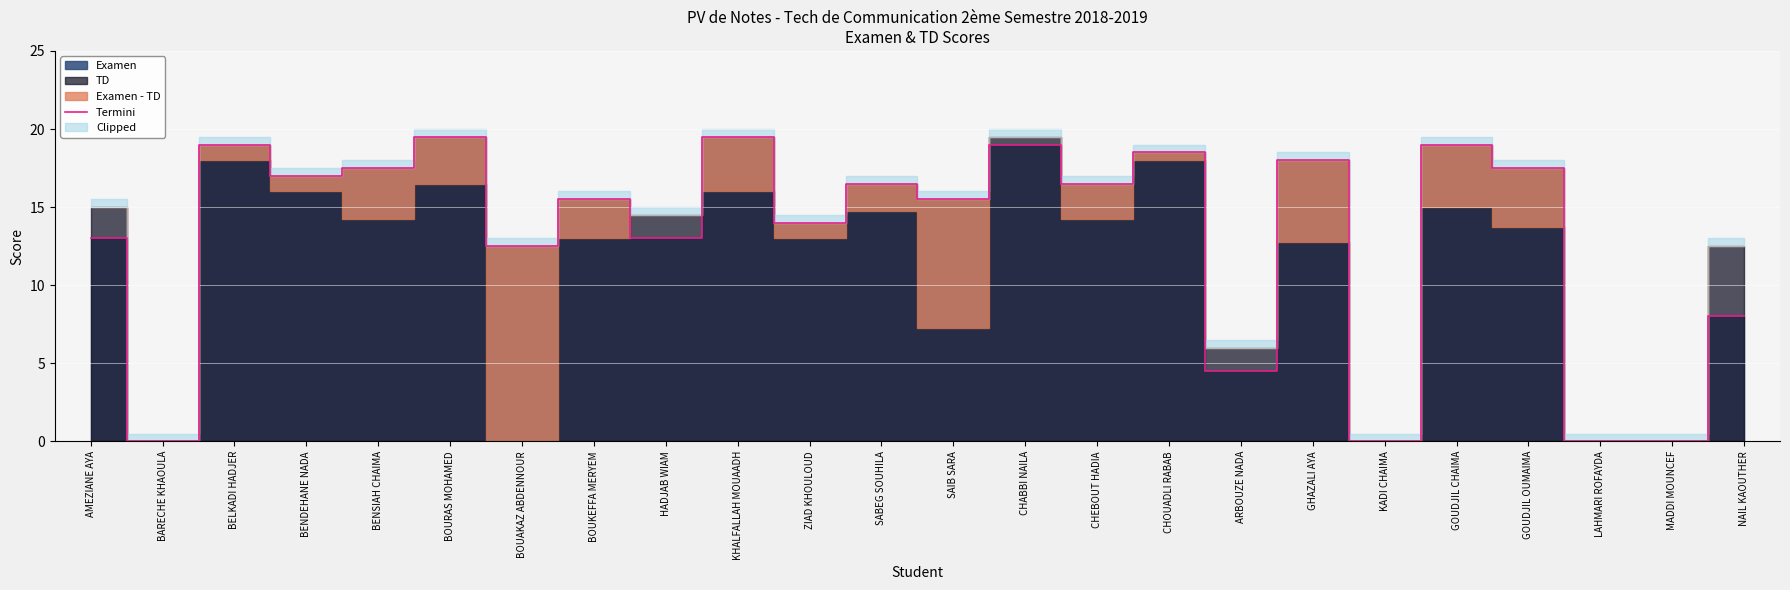

Which has a higher value, BELKADI HADJER or BOURAS MOHAMED?

BOURAS MOHAMED